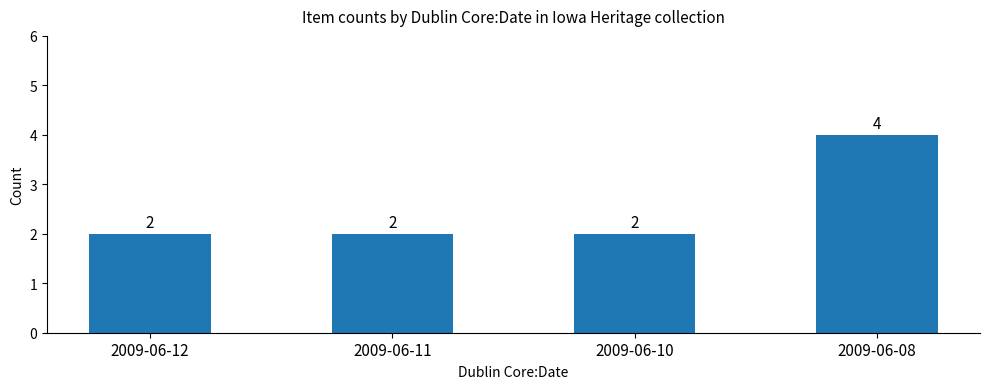

At which category does the chart reach its peak across all series?

2009-06-08